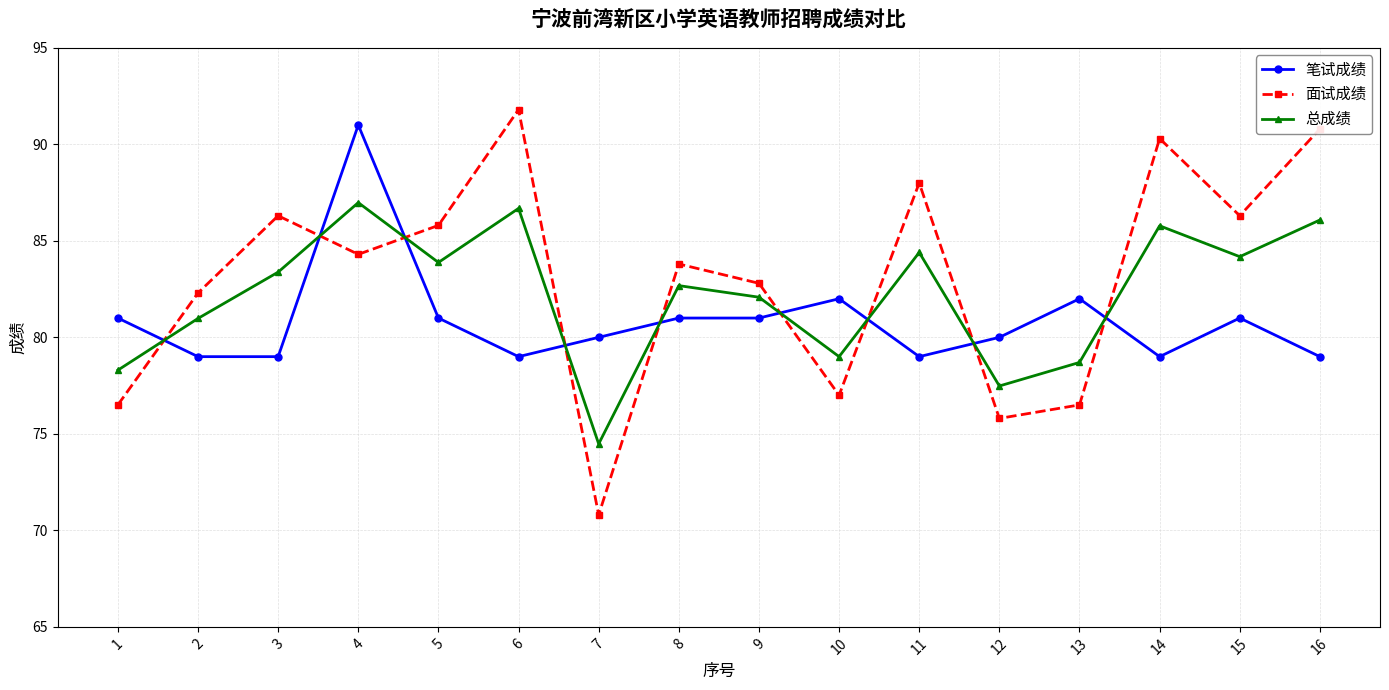

True or false: 面试成绩 and 总成绩 cross at least once.

True